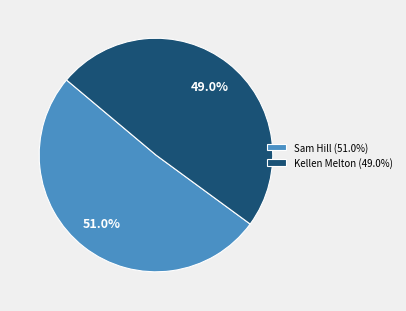

The Sam Hill slice represents 41% of the pie. True or false?

False